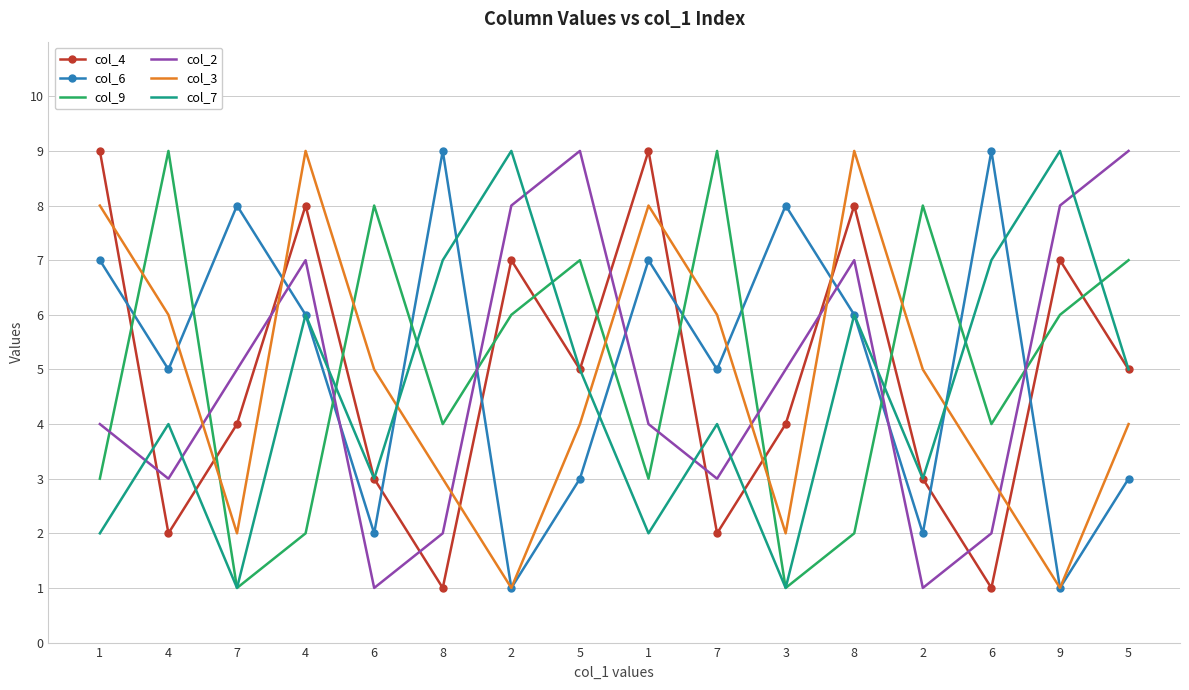

Which has a higher value, 4 or 1?

1